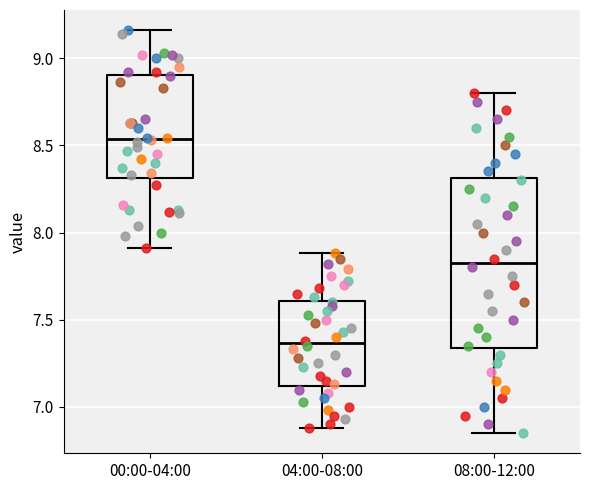

Reading left to right, transcribe this box plot: for each box, give where its median line is, the range the box spans, and where its two whiskers end, as read against the y-axis. The values are not printed on the chart, so give them approximately, as read against the axis.

00:00-04:00: median 8.55, box 8.30 to 8.90, whiskers 7.90 to 9.15
04:00-08:00: median 7.35, box 7.10 to 7.60, whiskers 6.90 to 7.90
08:00-12:00: median 7.85, box 7.35 to 8.30, whiskers 6.85 to 8.80